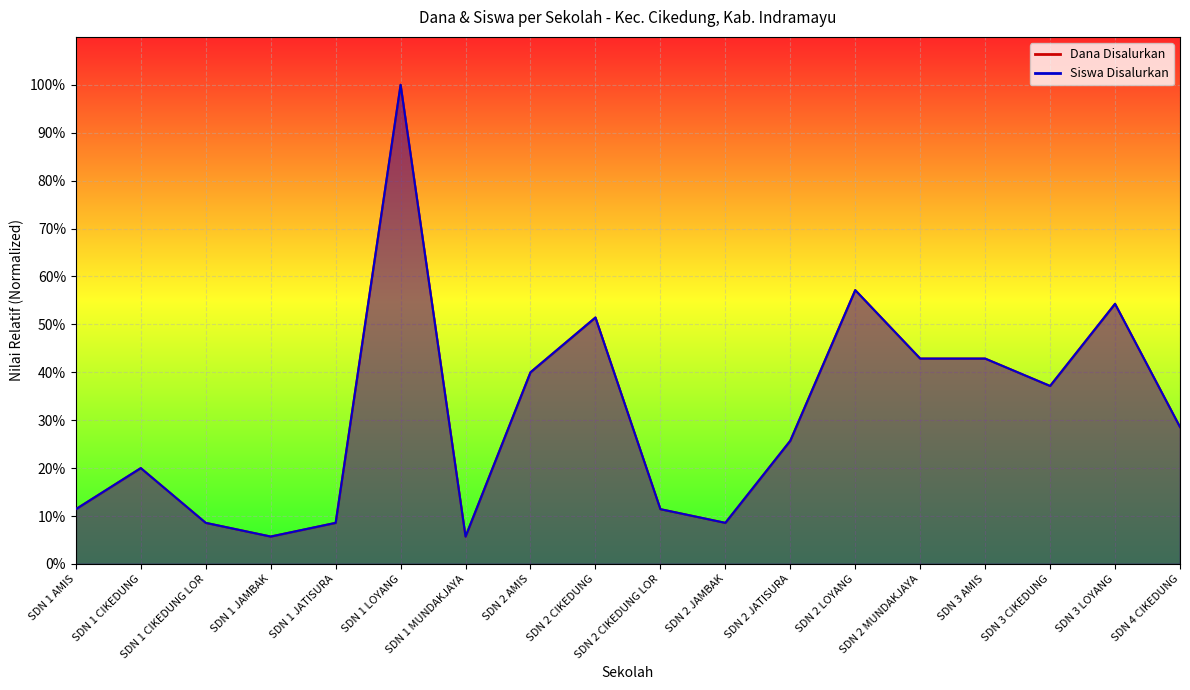

True or false: Dana Disalurkan and Siswa Disalurkan cross at least once.

False